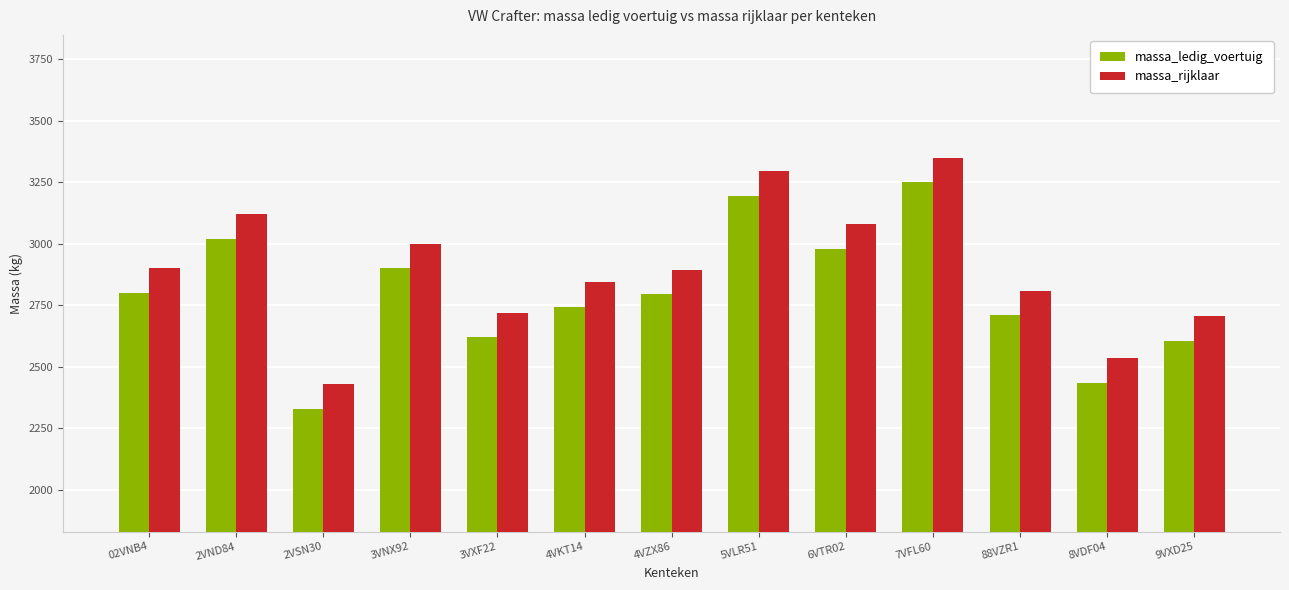

What is the value of the massa_ledig_voertuig bar at the 3rd from the left?

2330